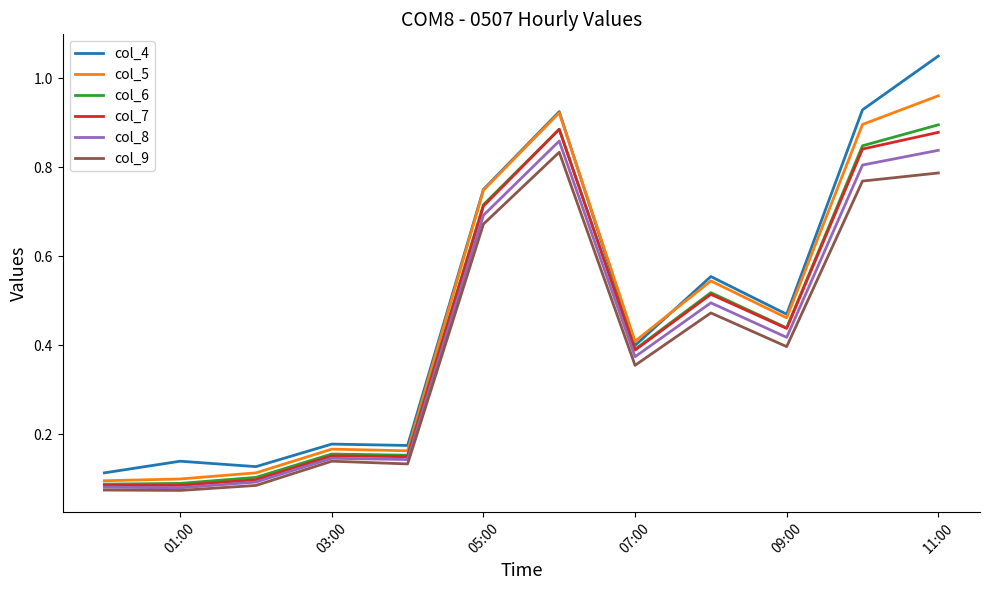

Which series has the largest range (max minus min)?

col_4